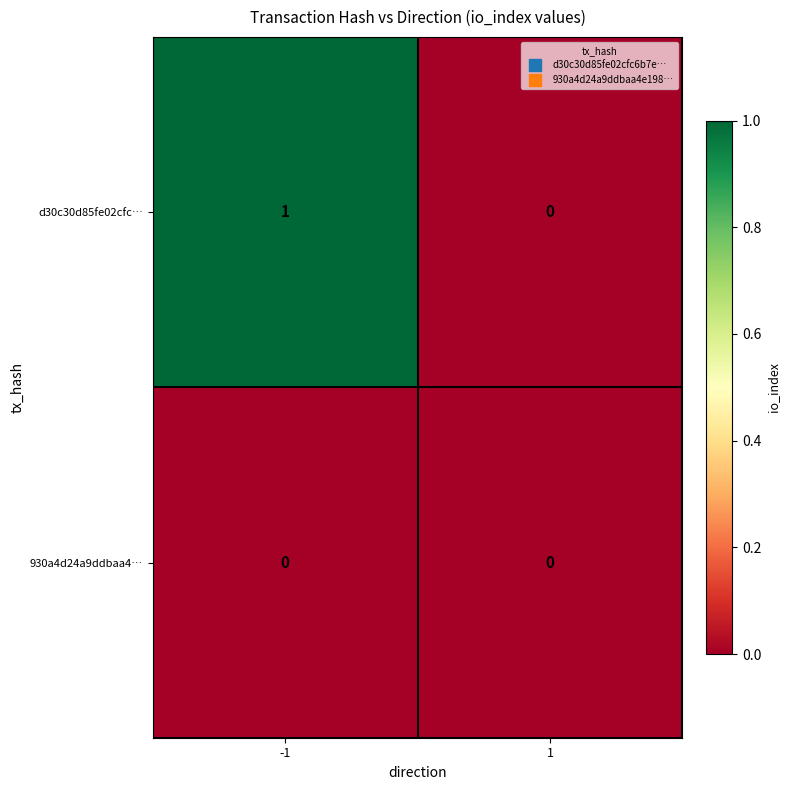

True or false: d30c30d85fe02cfc… has a value of 1 at -1.

True